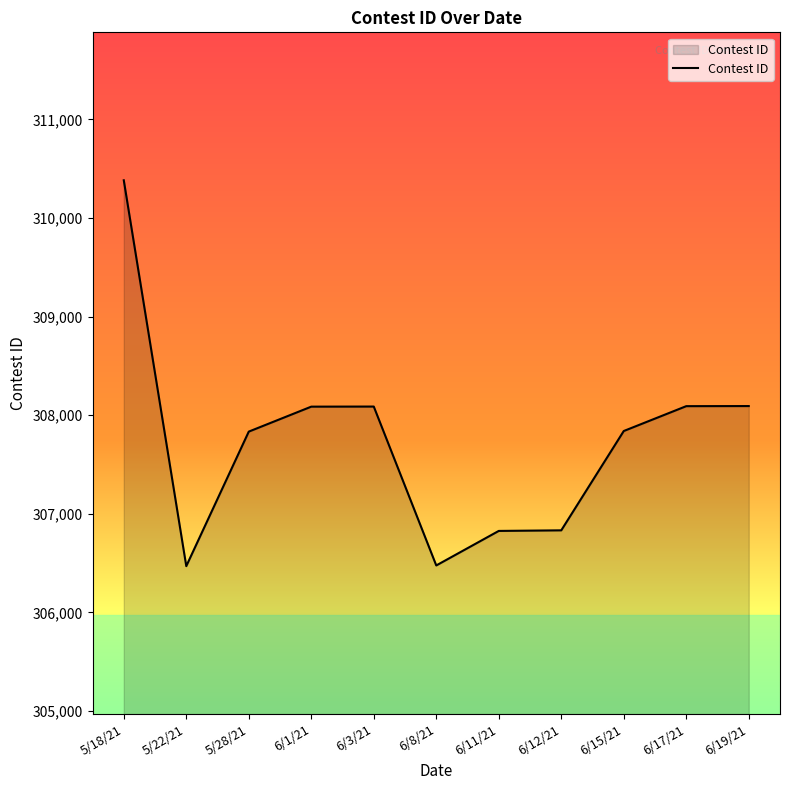

What is the minimum value shown in the chart?

306470